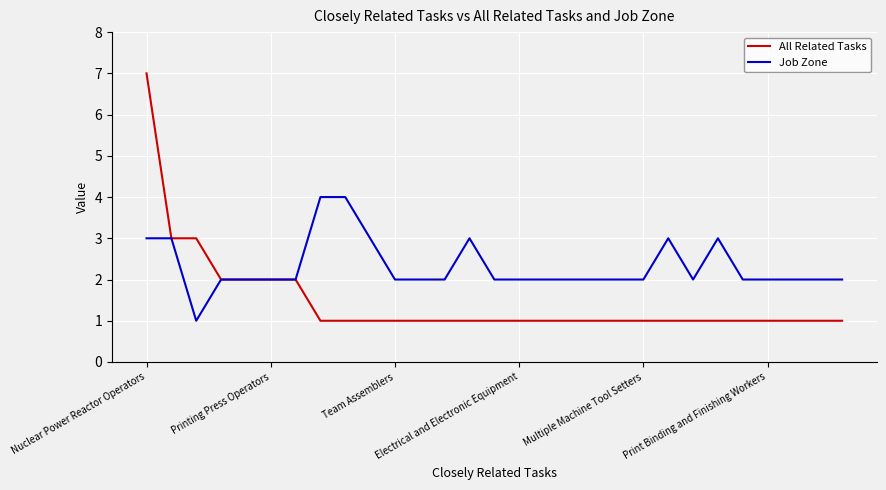

Which series has the widest spread of values?

All Related Tasks